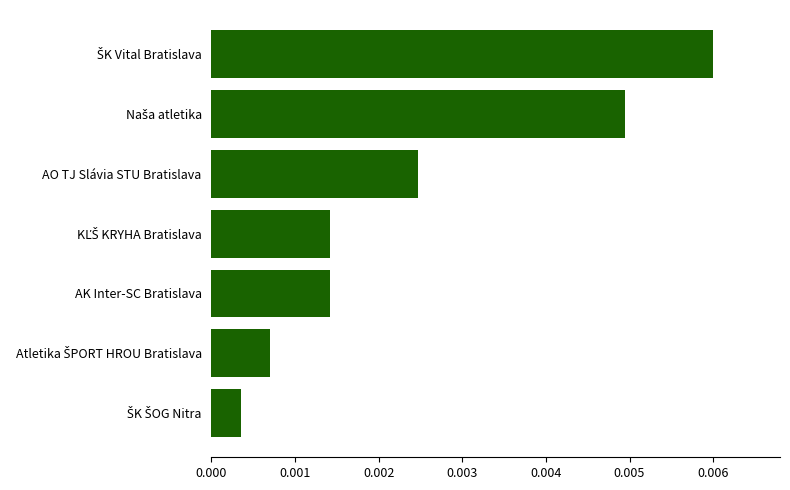

Does the chart contain any negative values?

No